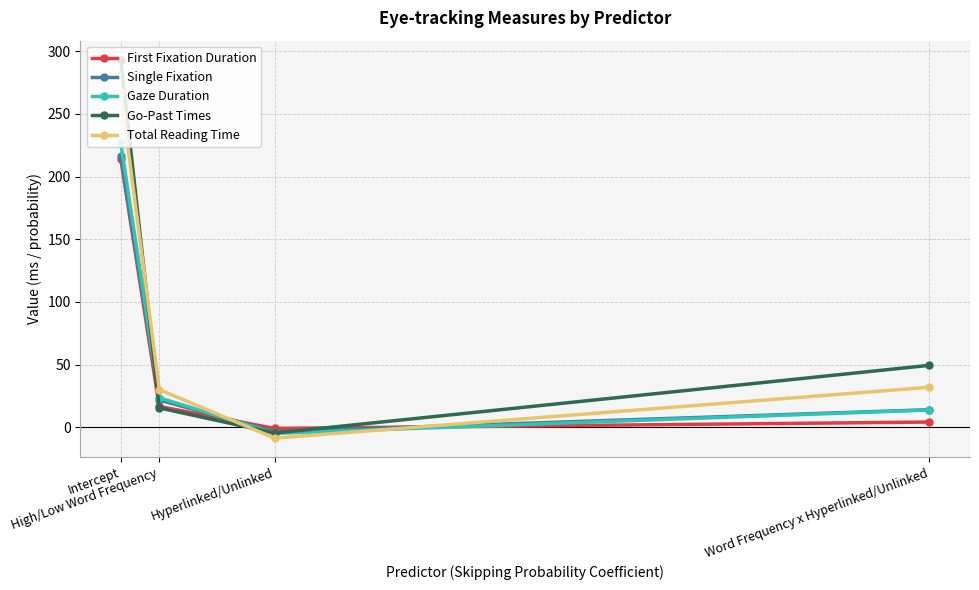

What value does the Gaze Duration series have at High/Low Word Frequency?

23.6